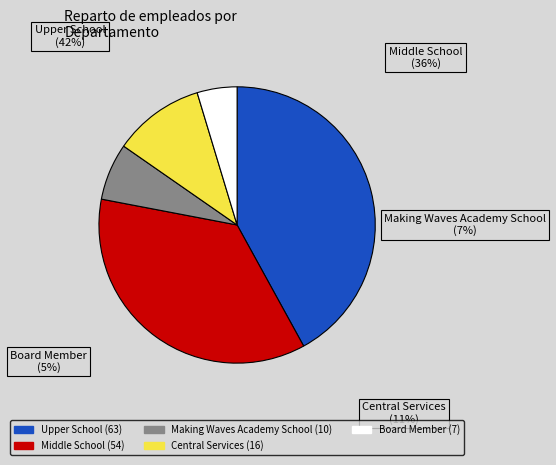

To the nearest percent, what is the average slice percentage?

20%